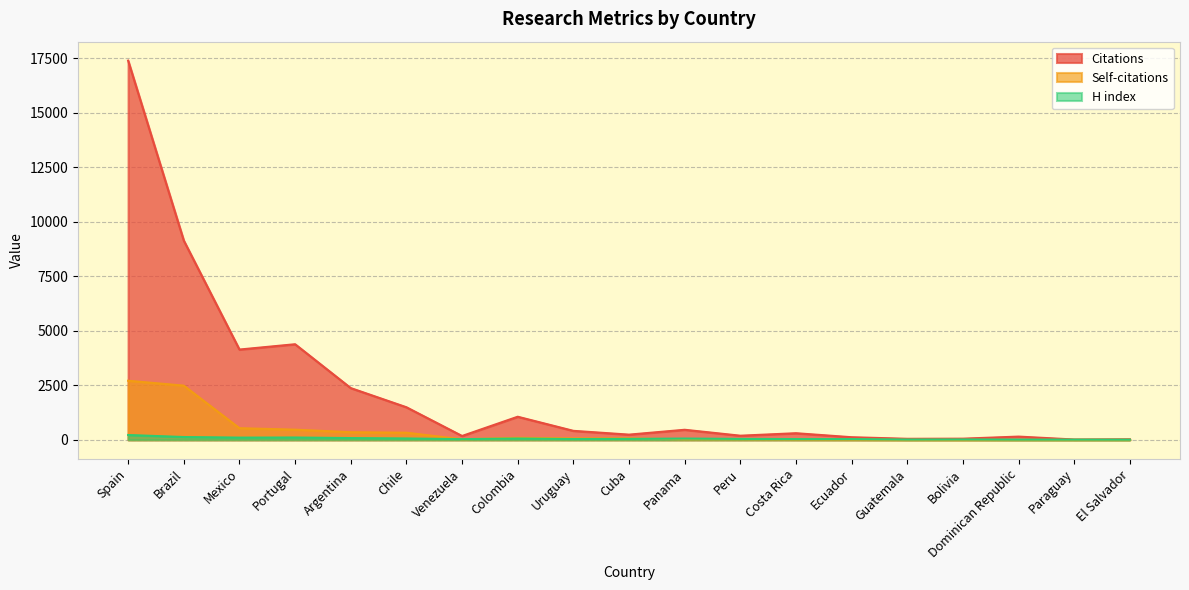

What is the value of the Citations point at the 8th from the left?

1060